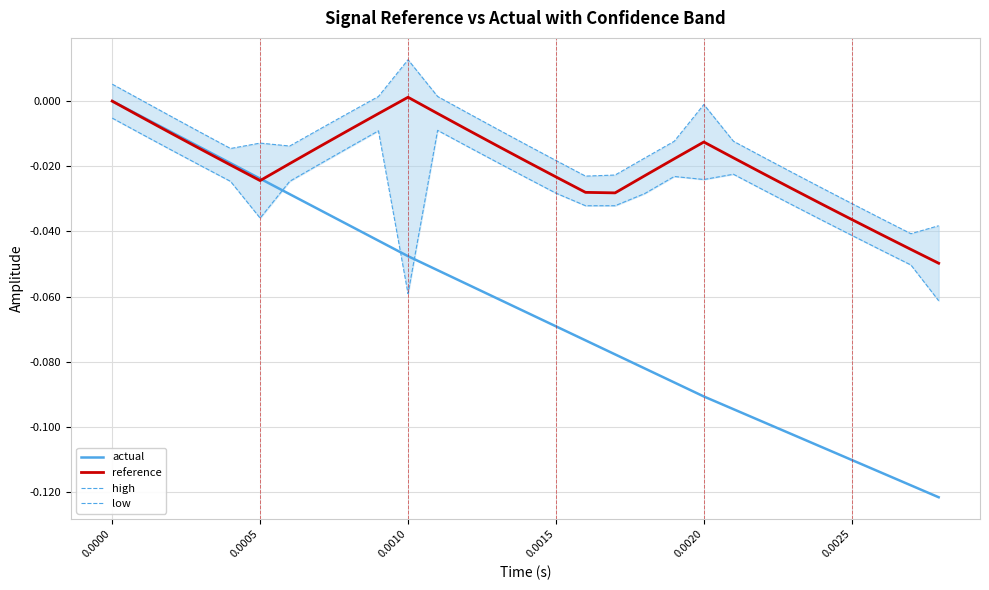

Is this an area chart (filled region under the line)?

No